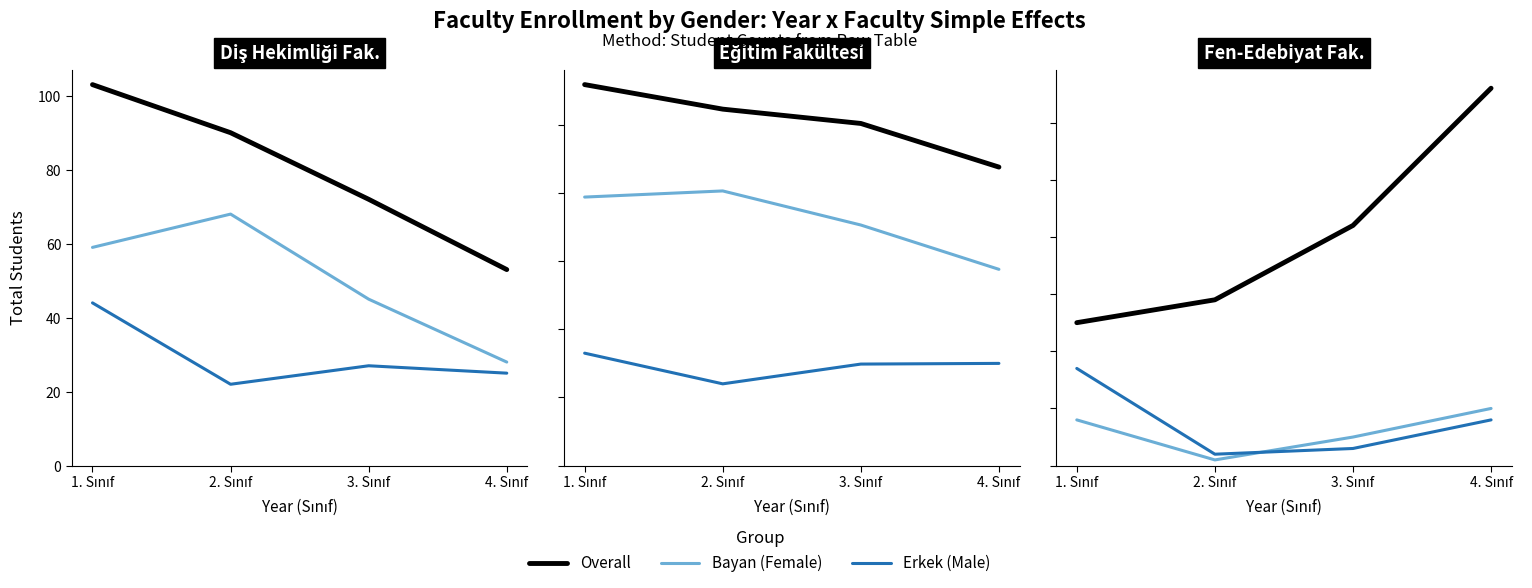

After their last crossing, which series has the higher values: Erkek or Bayan?

Bayan